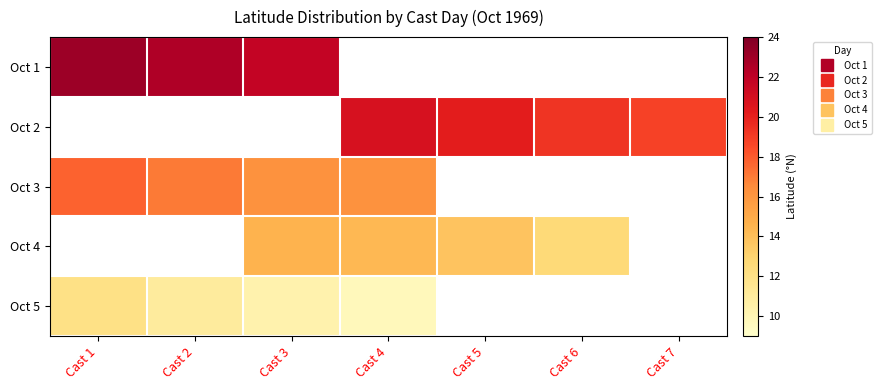

How many categories are shown in the chart?

7